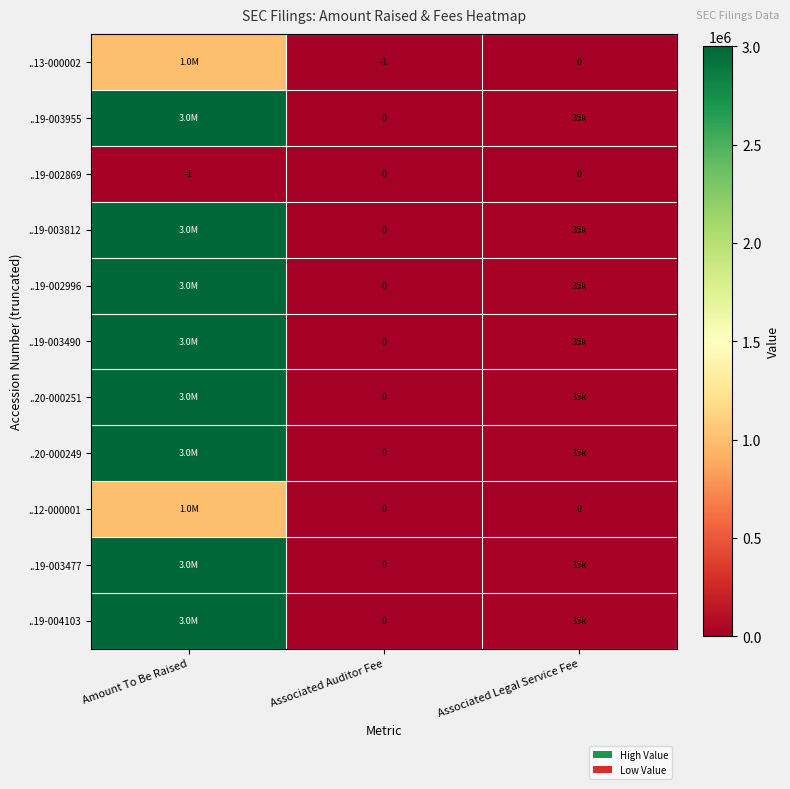

Which category has the lowest value in the ..19-002869 series?

Amount To Be Raised